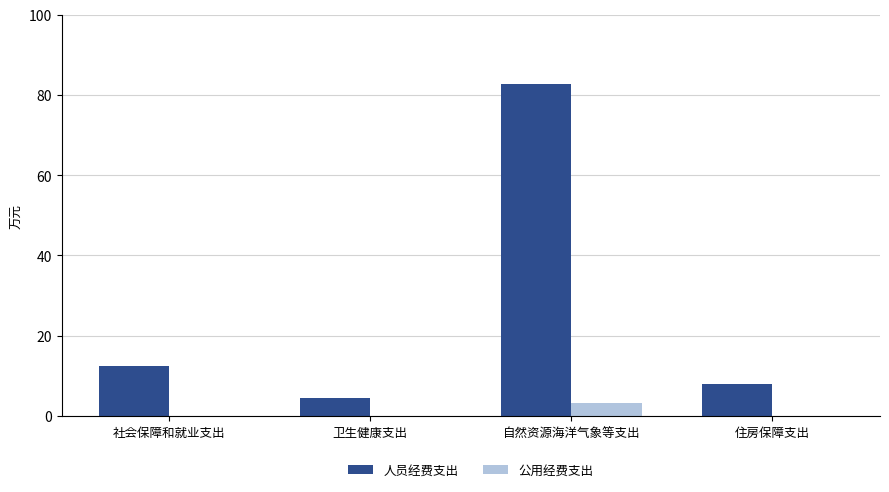

The 人员经费支出 series shows 55.0 at 自然资源海洋气象等支出. True or false?

False